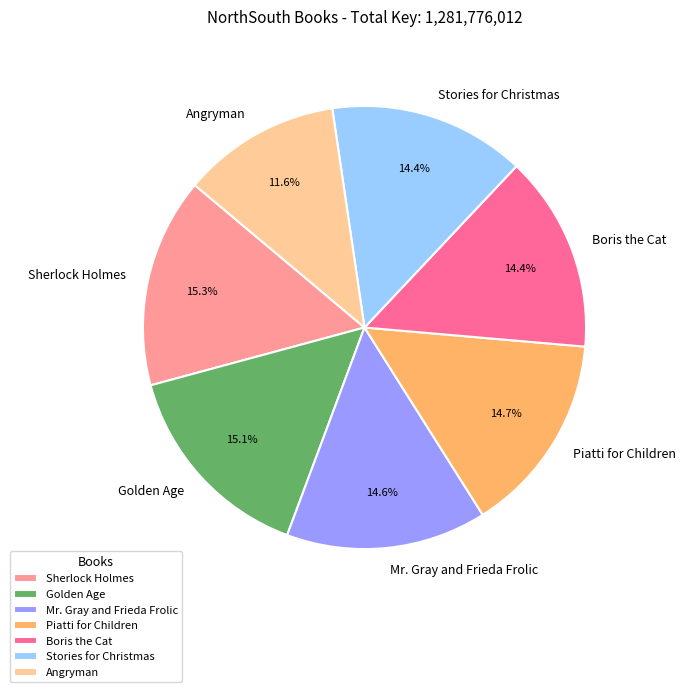

Which slice is the smallest?

Angryman